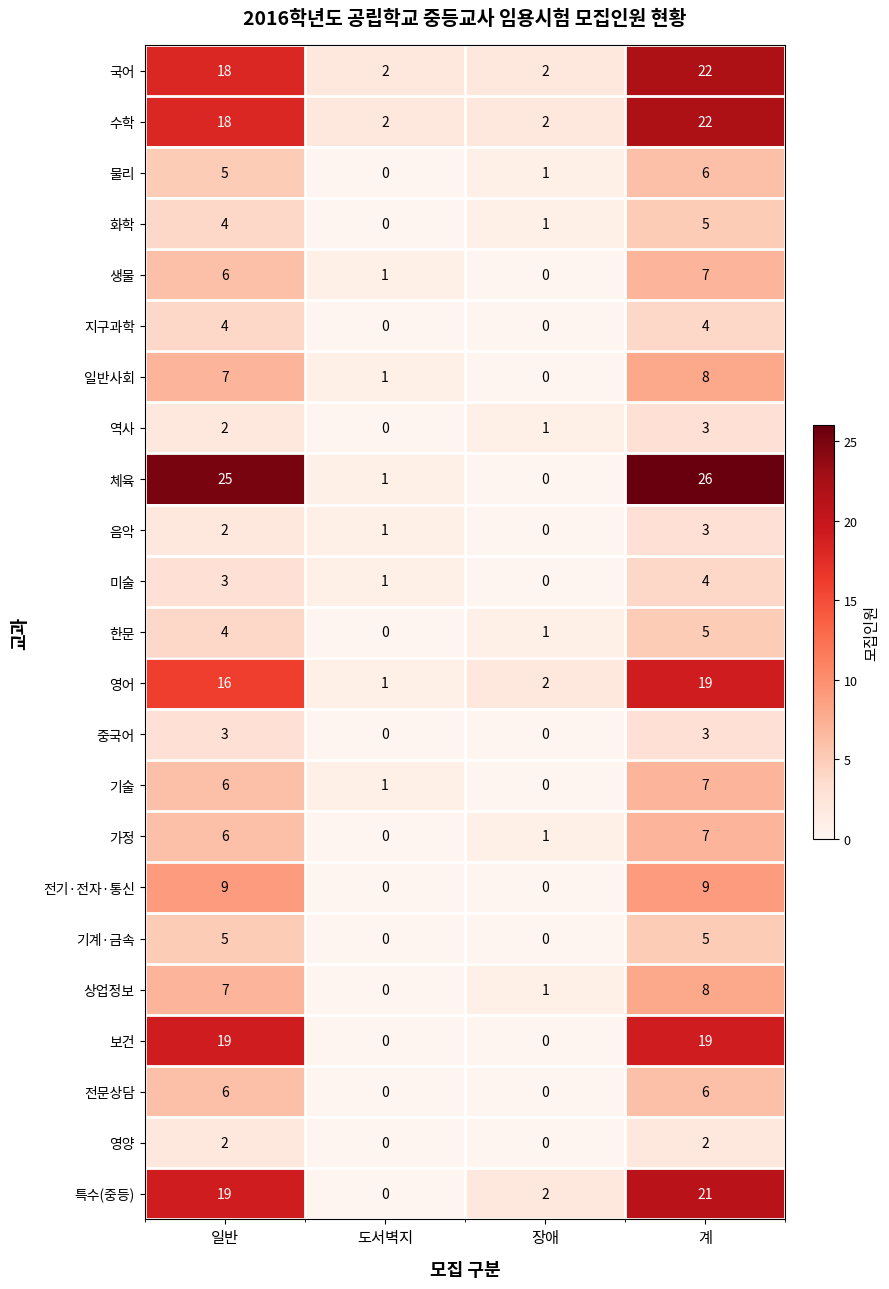

The 국어 series shows 2 at 도서벽지. True or false?

True